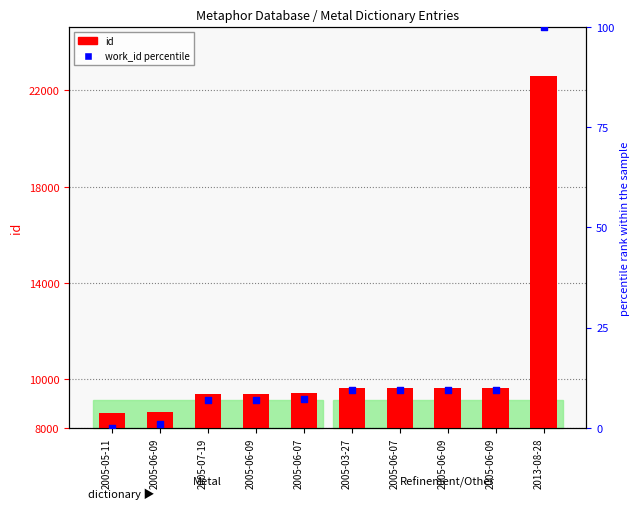

At how many categories does at least one series exceed 1467?

10